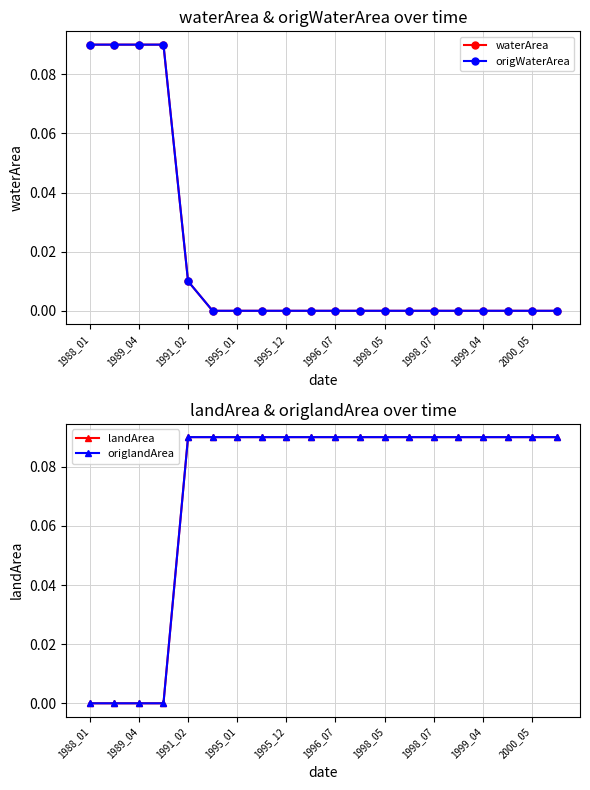

Which series has the widest spread of values?

waterArea